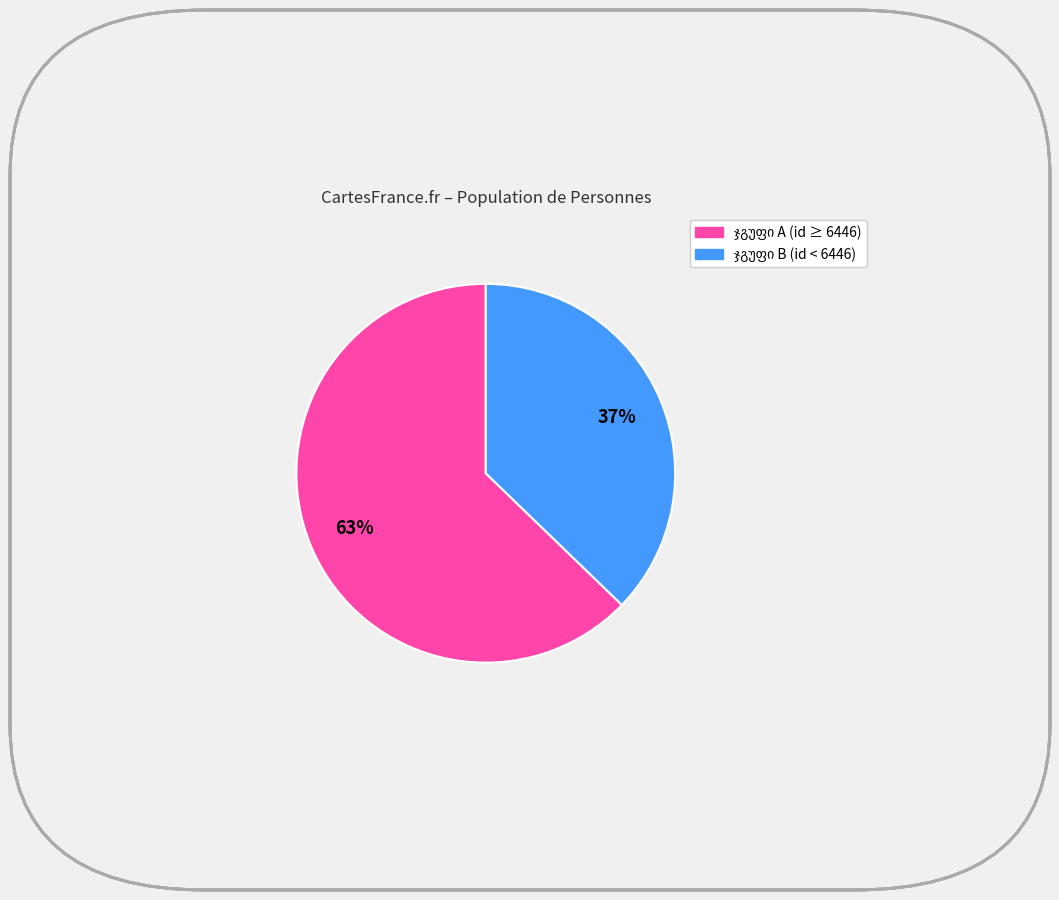

Does any single category account for the majority?

Yes